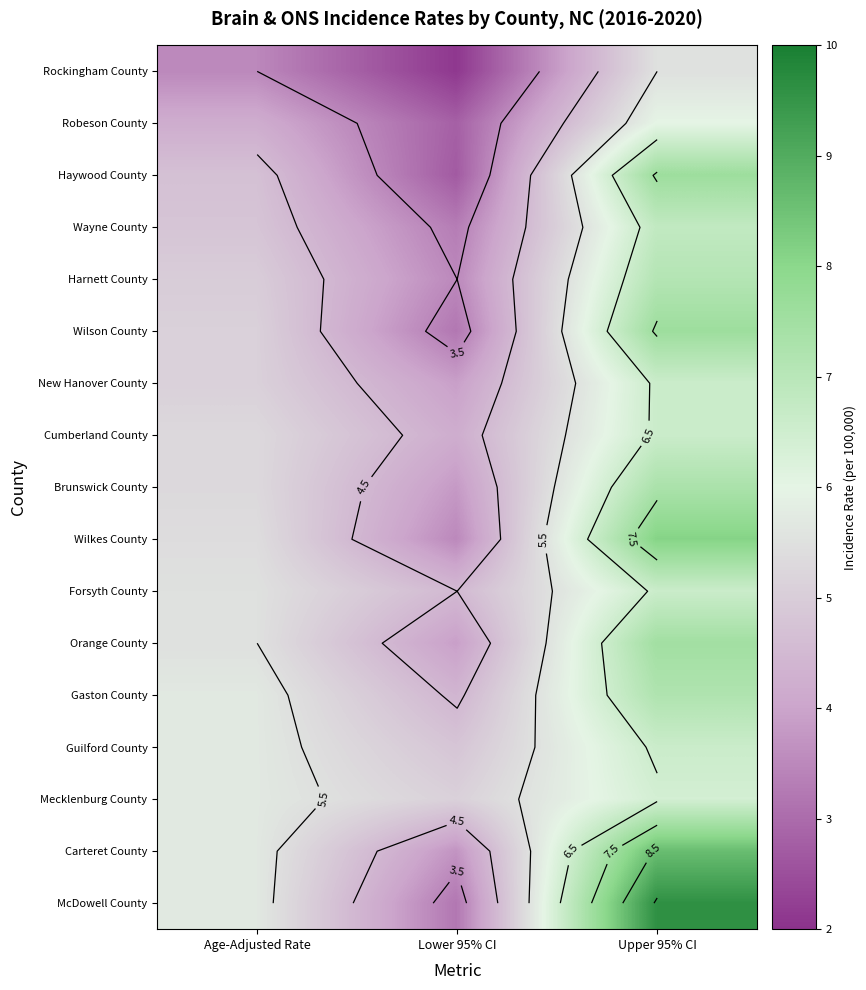

At which label does Forsyth County reach its minimum?

Lower 95% CI